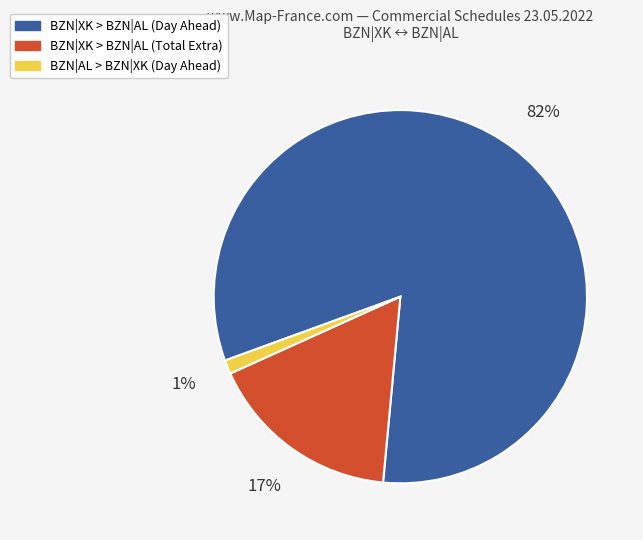

Is there any slice that represents more than half of the pie?

Yes